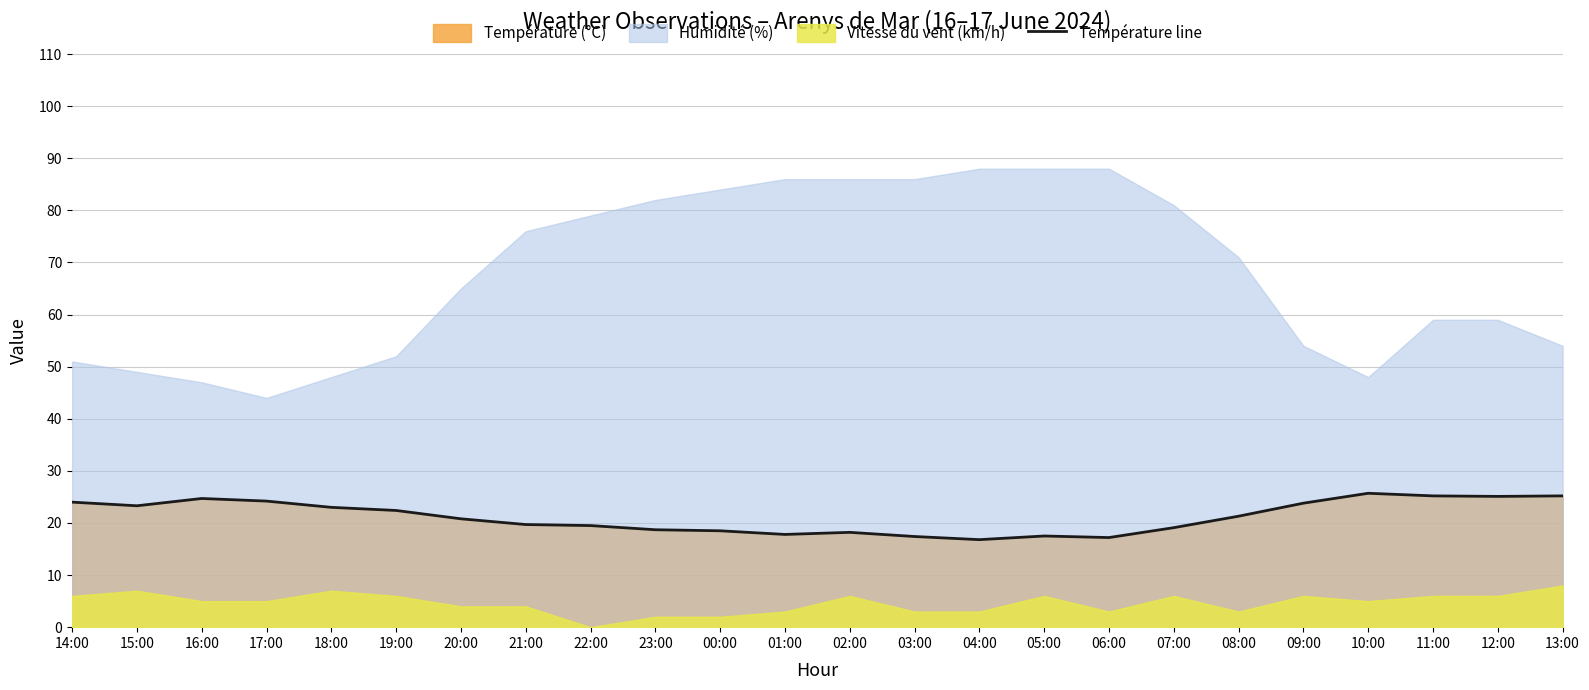

Is it true that the value at 22:00 is 27.1?

False